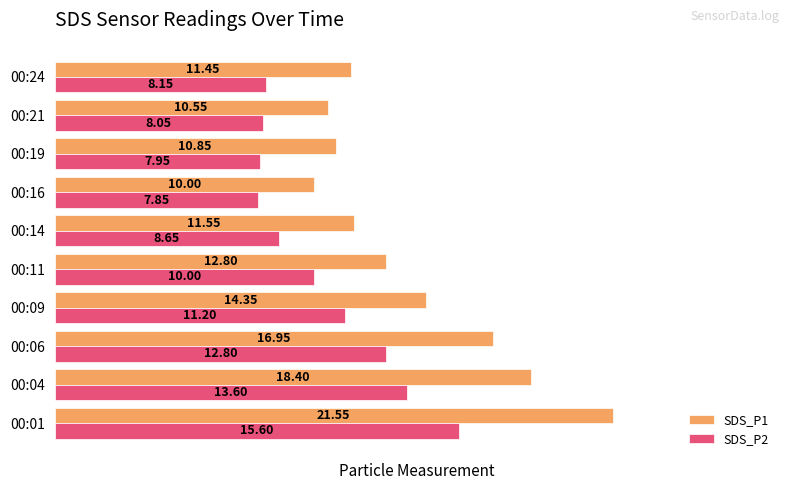

How many distinct data groups are displayed?

2